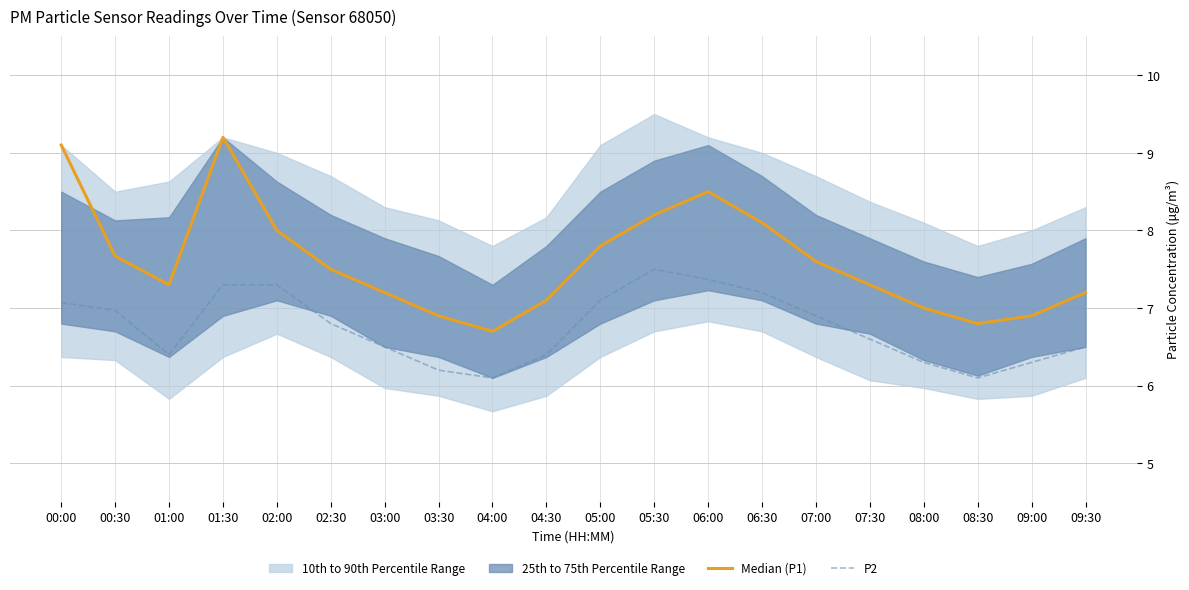

The value of P2 at 05:30 is 7.5. True or false?

True